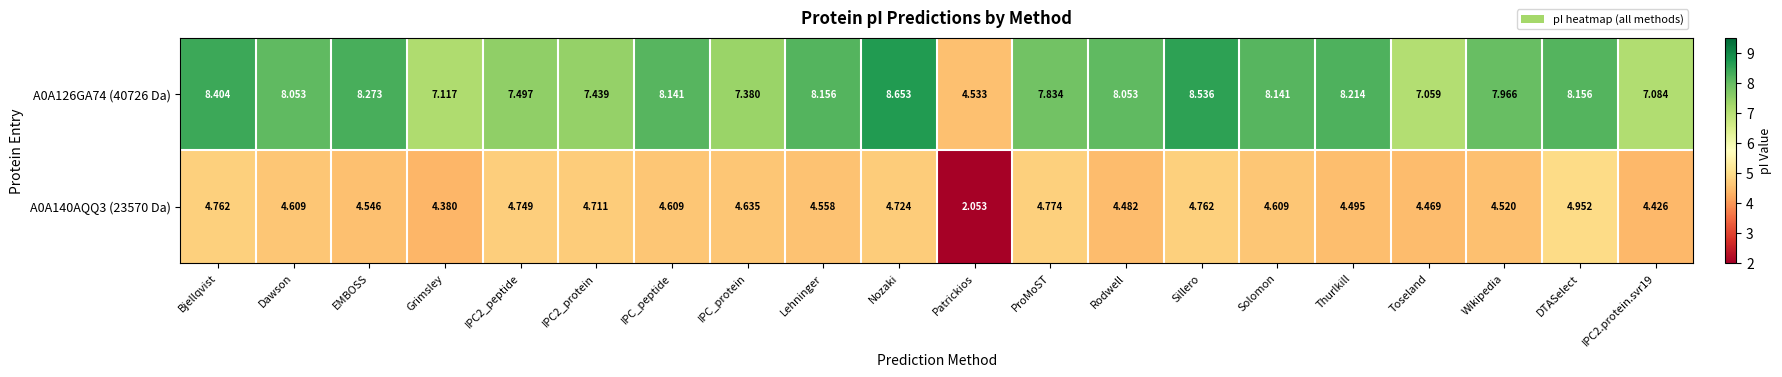

Rank the series by their maximum value, from lowest to highest.

A0A140AQQ3 (23570 Da), A0A126GA74 (40726 Da)